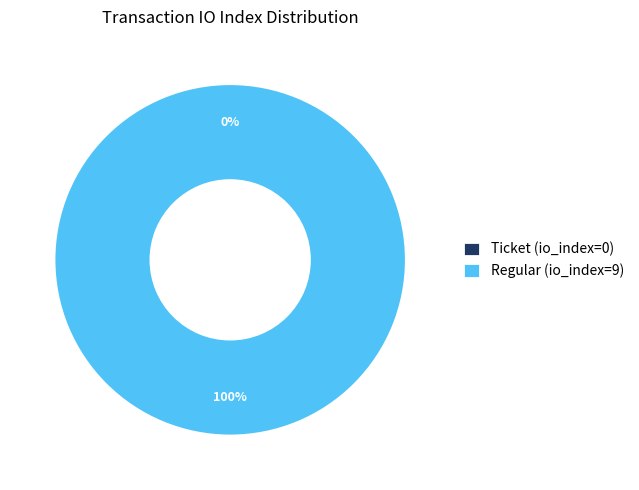

What is the largest slice in the pie chart?

Regular (io_index=9)